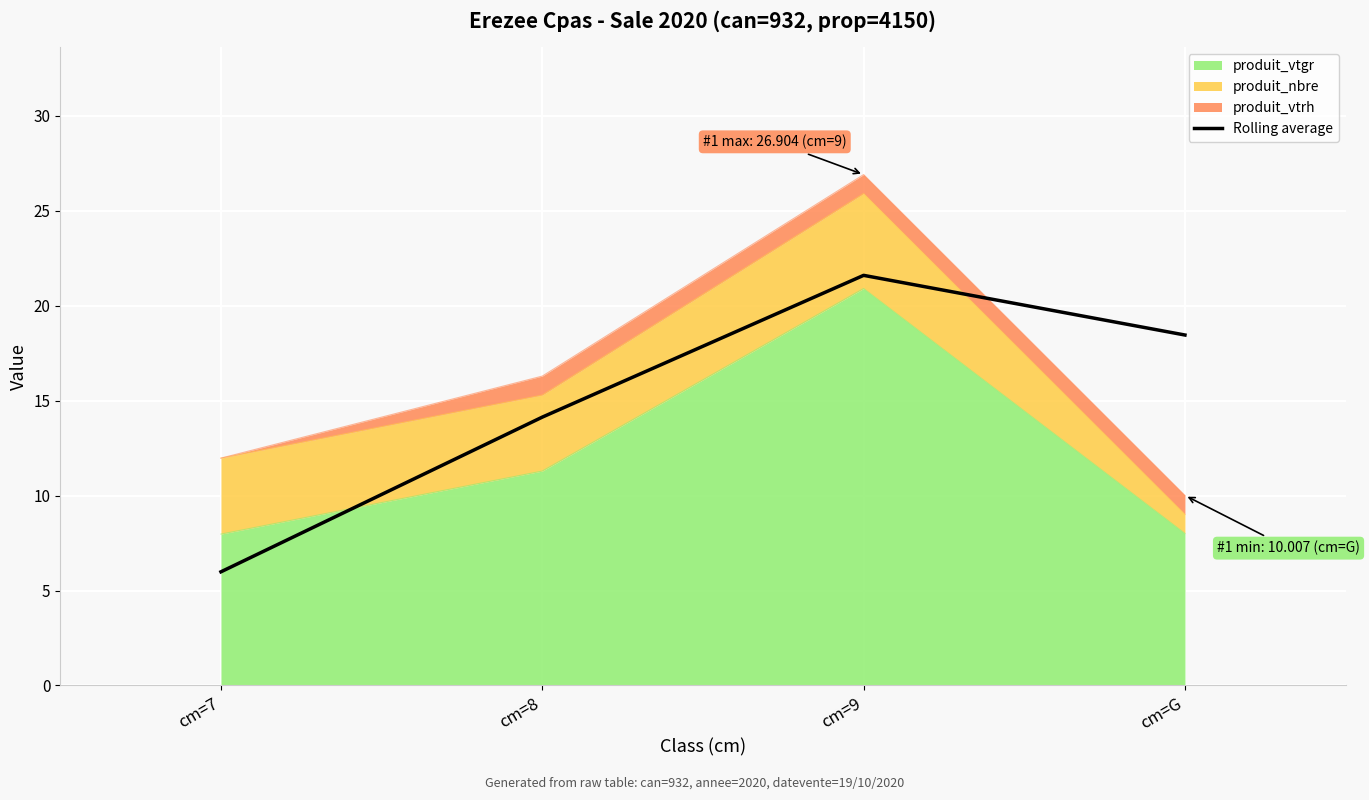

Reading left to right, what are all the values shown in this chart?

cm=7=6.0	cm=8=14.1	cm=9=21.6	cm=G=18.5